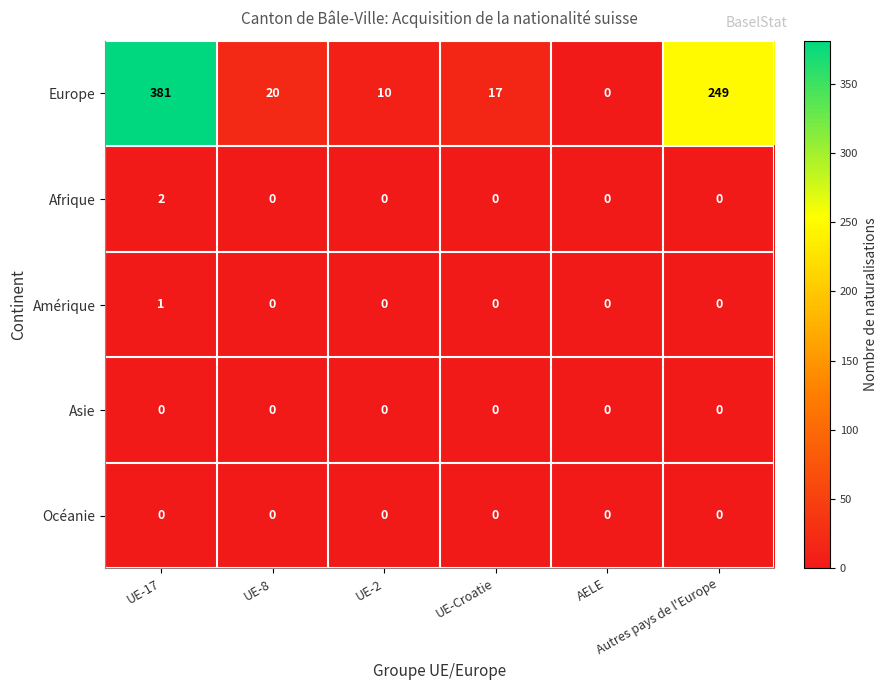

Which series has the widest spread of values?

Europe